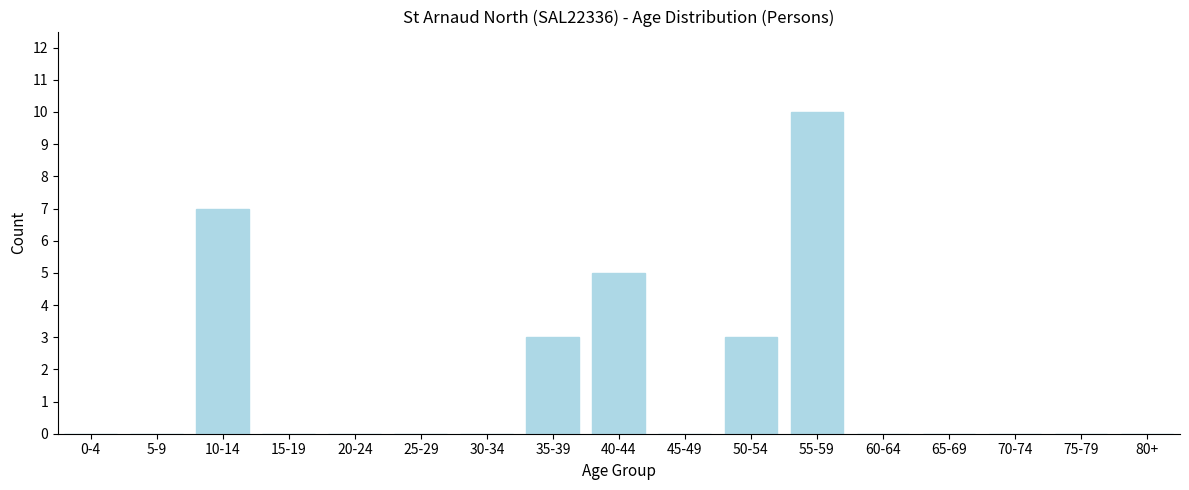

Reading left to right, list all the values displayed in this chart.

0-4=0	5-9=0	10-14=7	15-19=0	20-24=0	25-29=0	30-34=0	35-39=3	40-44=5	45-49=0	50-54=3	55-59=10	60-64=0	65-69=0	70-74=0	75-79=0	80+=0